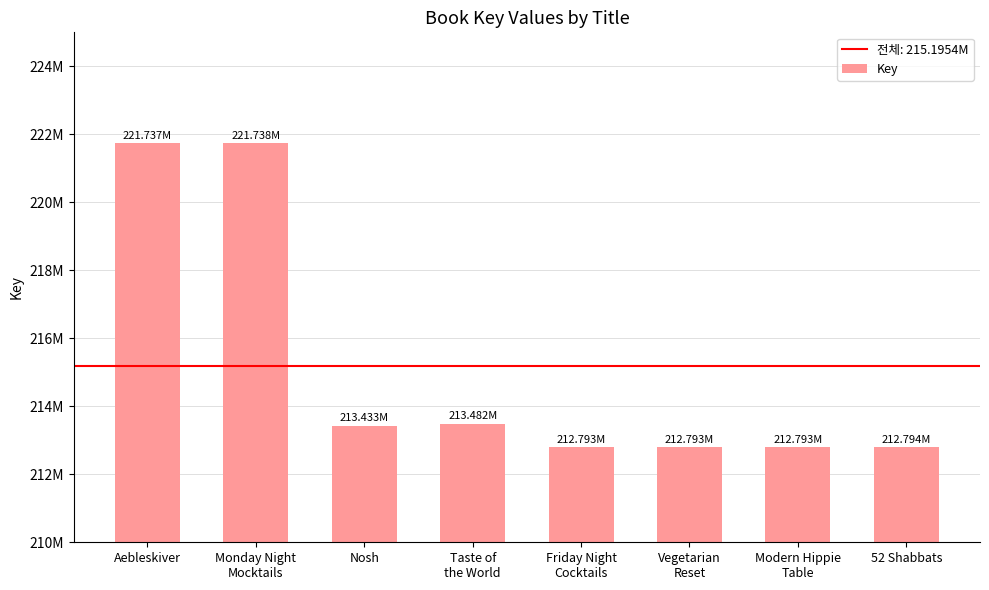

Are the bars horizontal?

No